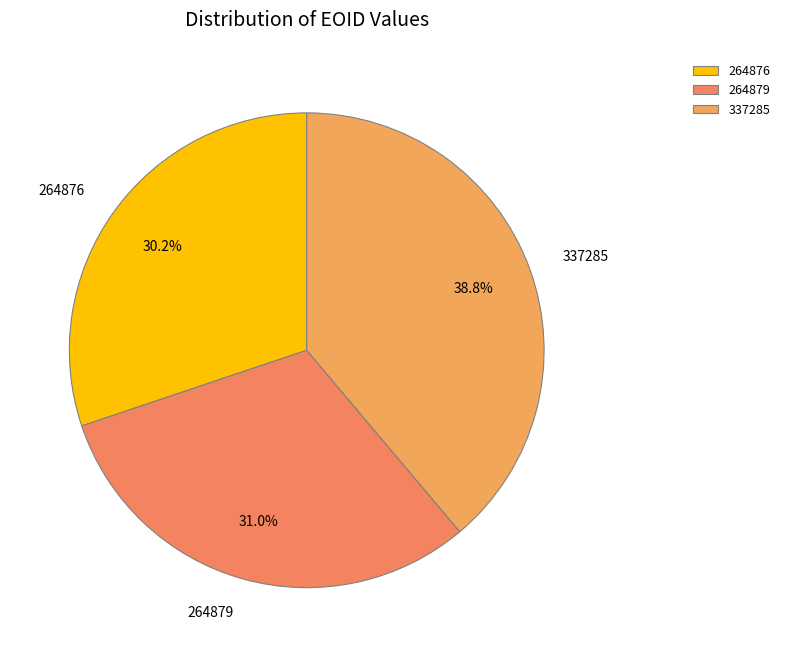

What portion of the pie excludes 264879?

69.0%